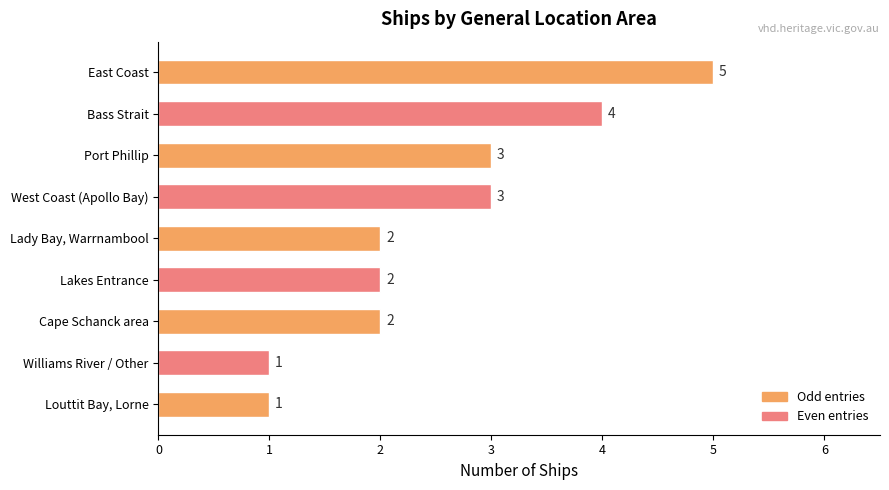

What is the smallest value displayed?

1